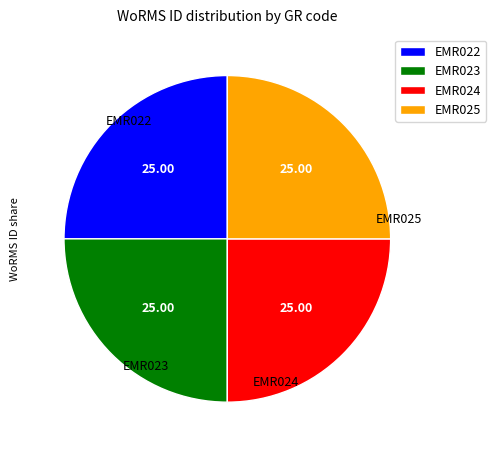

Is there any slice that represents more than half of the pie?

No